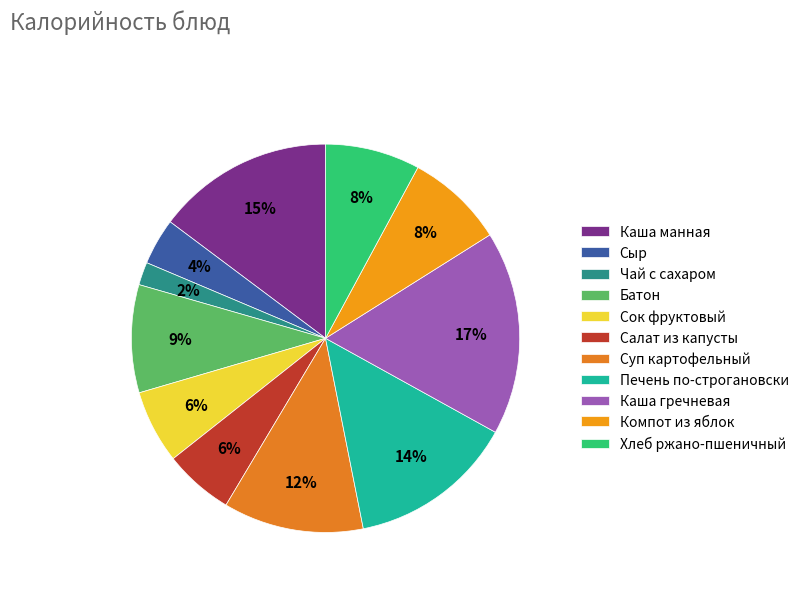

True or false: Чай с сахаром accounts for 2% of the total.

True